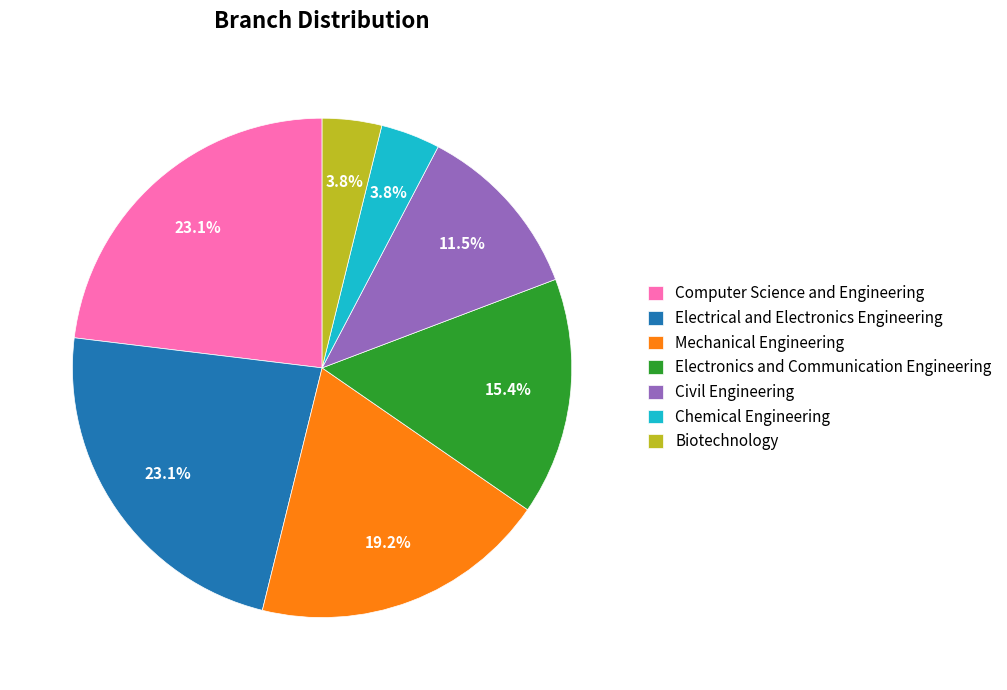

Which has a higher value, Mechanical Engineering or Chemical Engineering?

Mechanical Engineering